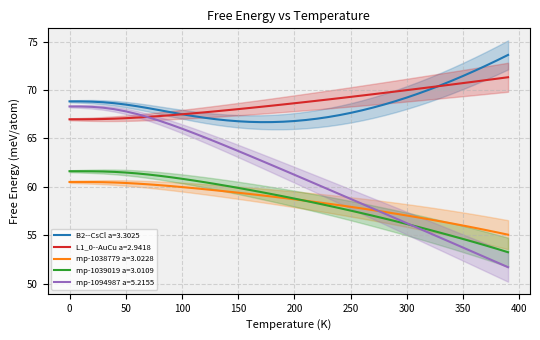

What is the smallest value displayed?

51.7